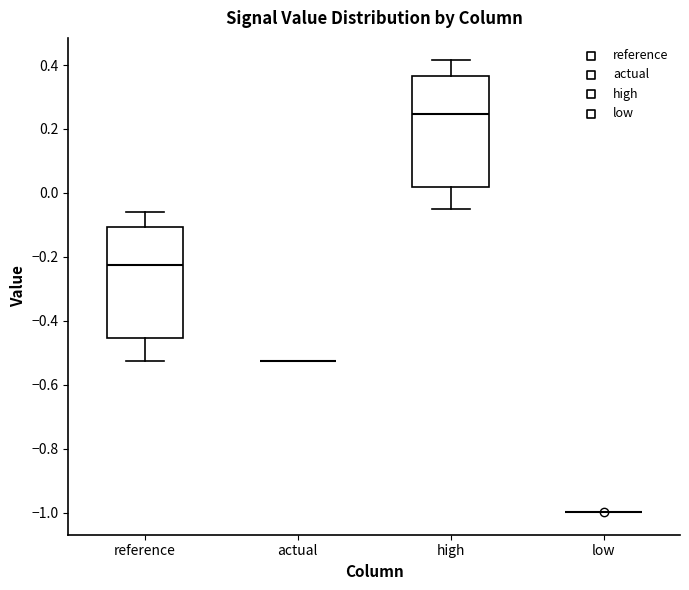

Reading left to right, transcribe this box plot: for each box, give where its median line is, the range the box spans, and where its two whiskers end, as read against the y-axis. The values are not printed on the chart, so give them approximately, as read against the axis.

reference: median -0.22, box -0.46 to -0.10, whiskers -0.52 to -0.06
actual: box collapsed to a line at -0.52, whiskers -0.52 to -0.52
high: median 0.24, box 0.02 to 0.36, whiskers -0.06 to 0.42
low: box collapsed to a line at -1.00, whiskers -1.00 to -1.00